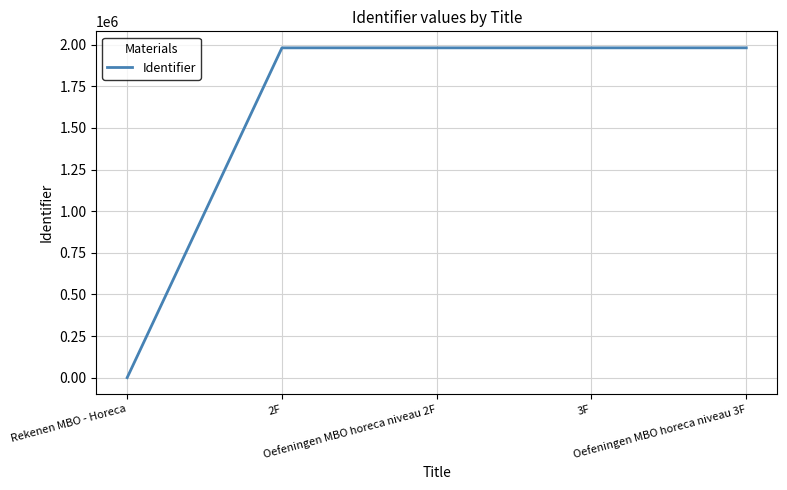

What is the greatest value displayed?

1981415